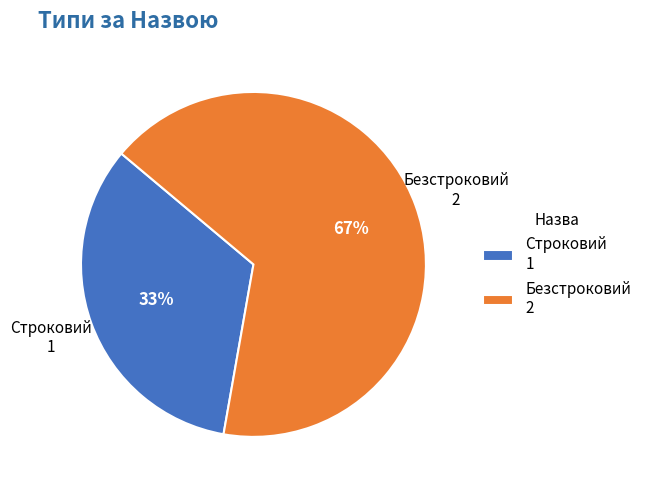

What is the majority slice?

Безстроковий